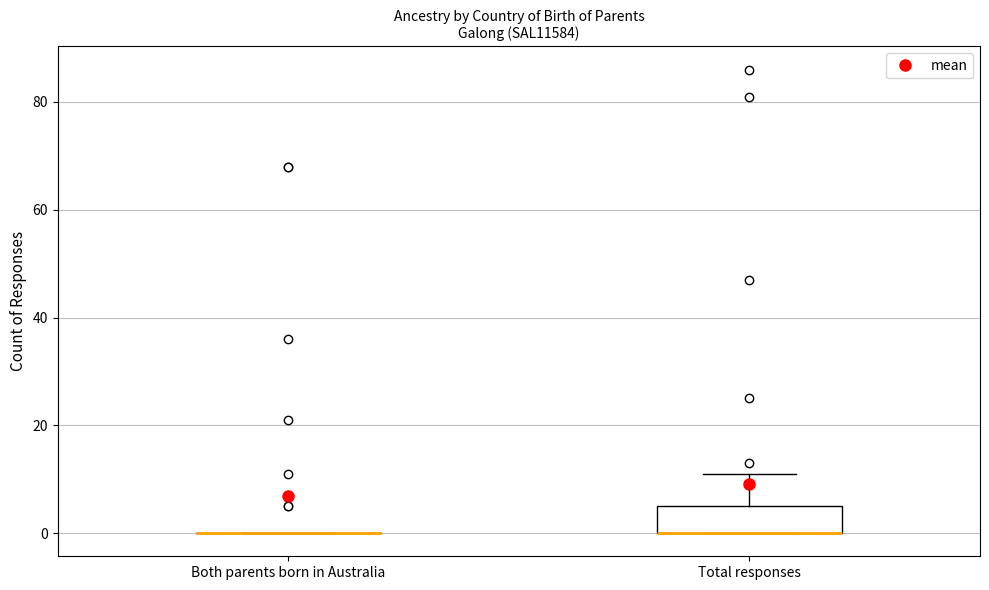

Reading left to right, transcribe this box plot: for each box, give where its median line is, the range the box spans, and where its two whiskers end, as read against the y-axis. The values are not printed on the chart, so give them approximately, as read against the axis.

Both parents born in Australia: box collapsed to a line at 0, whiskers 0 to 0
Total responses: median 0 (drawn on the box's lower edge), box 0 to 6, whiskers 0 to 12